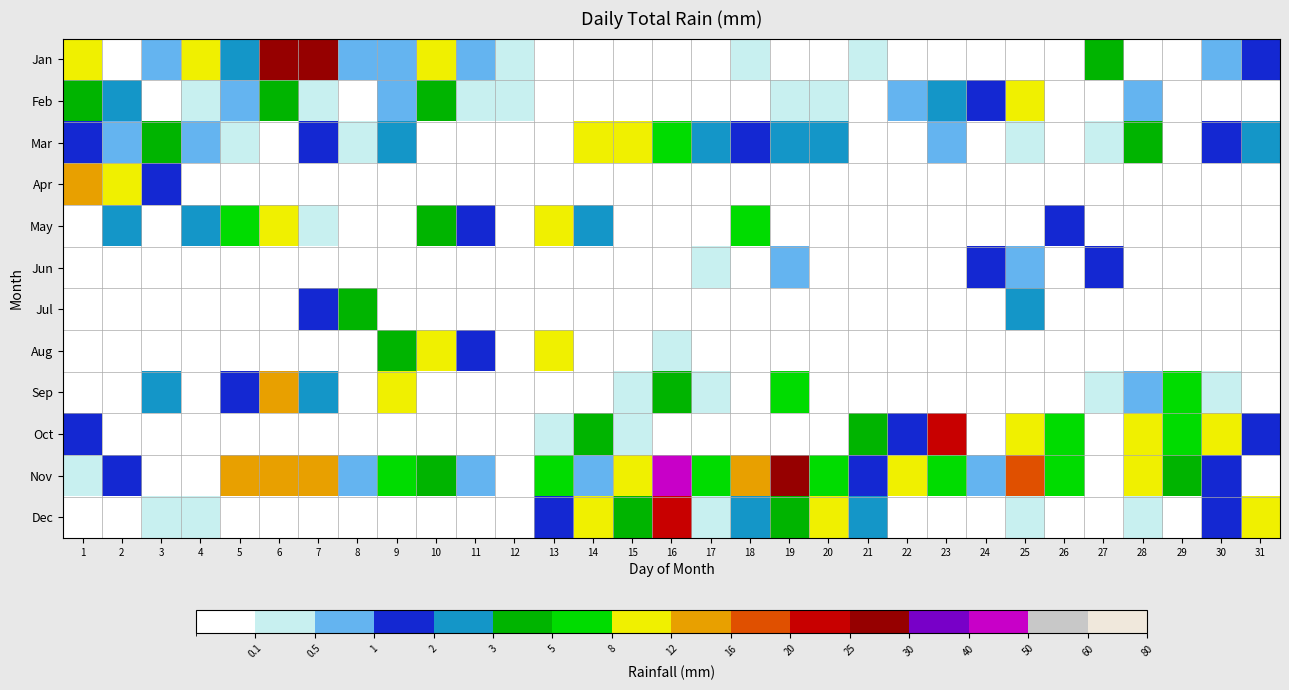

Reading left to right, what are all the values shown in this chart?

Jan: 1=11.2	2=0.0	3=0.5	4=11.2	5=2.3	6=29.7	7=28.7	8=0.5	9=0.8	10=11.4	11=0.8	12=0.2	13=0.0	14=0.0	15=0.0	16=0.0	17=0.0	18=0.2	19=0.0	20=0.0	21=0.2	22=0.0	23=0.0	24=0.0	25=0.0	26=0.0	27=4.8	28=0.0	29=0.0	30=0.5	31=1.0
Feb: 1=3.0	2=2.3	3=0.0	4=0.2	5=0.8	6=3.8	7=0.2	8=0.0	9=0.5	10=3.8	11=0.2	12=0.2	13=0.0	14=0.0	15=0.0	16=0.0	17=0.0	18=0.0	19=0.2	20=0.2	21=0.0	22=0.8	23=2.0	24=1.3	25=11.9	26=0.0	27=0.0	28=0.5	29=0.0	30=0.0	31=0.0
Mar: 1=1.3	2=0.8	3=3.8	4=0.8	5=0.2	6=0.0	7=1.3	8=0.2	9=2.5	10=0.0	11=0.0	12=0.0	13=0.0	14=8.4	15=11.7	16=7.4	17=2.0	18=1.5	19=2.8	20=2.3	21=0.0	22=0.0	23=0.5	24=0.0	25=0.2	26=0.0	27=0.2	28=4.8	29=0.0	30=1.0	31=2.5
Apr: 1=15.8	2=10.7	3=1.8	4=0.0	5=0.0	6=0.0	7=0.0	8=0.0	9=0.0	10=0.0	11=0.0	12=0.0	13=0.0	14=0.0	15=0.0	16=0.0	17=0.0	18=0.0	19=0.0	20=0.0	21=0.0	22=0.0	23=0.0	24=0.0	25=0.0	26=0.0	27=0.0	28=0.0	29=0.0	30=0.0	31=0.0
May: 1=0.0	2=2.5	3=0.0	4=2.8	5=6.9	6=8.4	7=0.2	8=0.0	9=0.0	10=4.6	11=1.8	12=0.0	13=8.6	14=2.8	15=0.0	16=0.0	17=0.0	18=7.6	19=0.0	20=0.0	21=0.0	22=0.0	23=0.0	24=0.0	25=0.0	26=1.8	27=0.0	28=0.0	29=0.0	30=0.0	31=0.0
Jun: 1=0.0	2=0.0	3=0.0	4=0.0	5=0.0	6=0.0	7=0.0	8=0.0	9=0.0	10=0.0	11=0.0	12=0.0	13=0.0	14=0.0	15=0.0	16=0.0	17=0.2	18=0.0	19=0.8	20=0.0	21=0.0	22=0.0	23=0.0	24=1.5	25=0.5	26=0.0	27=1.5	28=0.0	29=0.0	30=0.0	31=0.0
Jul: 1=0.0	2=0.0	3=0.0	4=0.0	5=0.0	6=0.0	7=1.5	8=4.3	9=0.0	10=0.0	11=0.0	12=0.0	13=0.0	14=0.0	15=0.0	16=0.0	17=0.0	18=0.0	19=0.0	20=0.0	21=0.0	22=0.0	23=0.0	24=0.0	25=2.8	26=0.0	27=0.0	28=0.0	29=0.0	30=0.0	31=0.0
Aug: 1=0.0	2=0.0	3=0.0	4=0.0	5=0.0	6=0.0	7=0.0	8=0.0	9=3.0	10=9.1	11=1.0	12=0.0	13=11.2	14=0.0	15=0.0	16=0.2	17=0.0	18=0.0	19=0.0	20=0.0	21=0.0	22=0.0	23=0.0	24=0.0	25=0.0	26=0.0	27=0.0	28=0.0	29=0.0	30=0.0	31=0.0
Sep: 1=0.0	2=0.0	3=2.0	4=0.0	5=1.0	6=15.5	7=2.3	8=0.0	9=8.4	10=0.0	11=0.0	12=0.0	13=0.0	14=0.0	15=0.2	16=3.8	17=0.2	18=0.0	19=6.6	20=0.0	21=0.0	22=0.0	23=0.0	24=0.0	25=0.0	26=0.0	27=0.2	28=0.5	29=7.1	30=0.2	31=0.0
Oct: 1=1.5	2=0.0	3=0.0	4=0.0	5=0.0	6=0.0	7=0.0	8=0.0	9=0.0	10=0.0	11=0.0	12=0.0	13=0.2	14=3.0	15=0.2	16=0.0	17=0.0	18=0.0	19=0.0	20=0.0	21=3.6	22=1.5	23=23.9	24=0.0	25=8.4	26=6.3	27=0.0	28=10.9	29=6.9	30=11.4	31=1.5
Nov: 1=0.2	2=1.5	3=0.0	4=0.0	5=14.0	6=13.5	7=14.5	8=0.5	9=5.3	10=4.8	11=0.5	12=0.0	13=5.1	14=0.5	15=8.9	16=46.5	17=7.1	18=13.7	19=27.2	20=7.9	21=1.3	22=9.9	23=5.1	24=0.5	25=18.3	26=5.6	27=0.0	28=9.4	29=4.1	30=1.3	31=0.0
Dec: 1=0.0	2=0.0	3=0.2	4=0.2	5=0.0	6=0.0	7=0.0	8=0.0	9=0.0	10=0.0	11=0.0	12=0.0	13=1.0	14=11.2	15=4.1	16=20.6	17=0.2	18=2.8	19=3.8	20=8.9	21=2.0	22=0.0	23=0.0	24=0.0	25=0.2	26=0.0	27=0.0	28=0.2	29=0.0	30=1.8	31=9.4